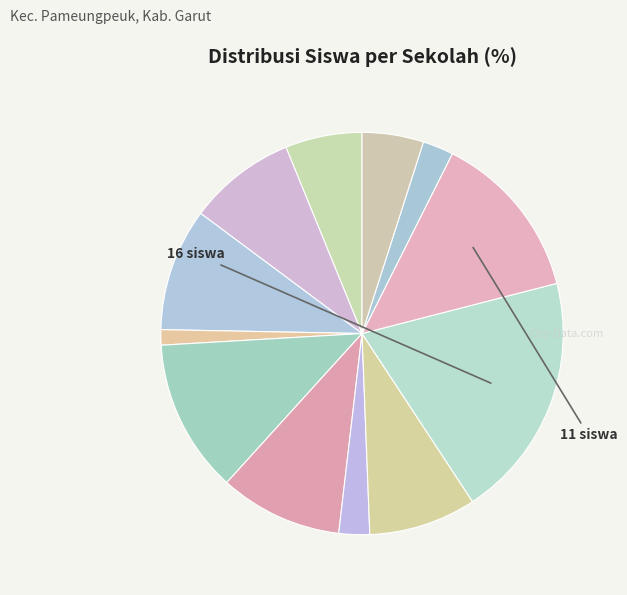

To the nearest percent, what is the difference between the largest and smallest slice percentages?

19%